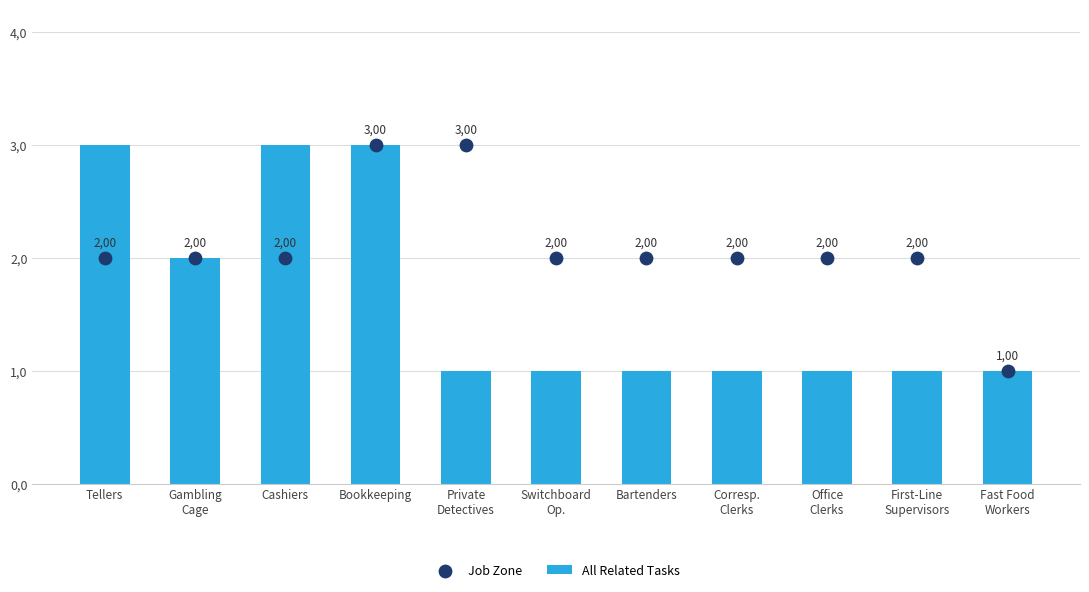

What is the total value across all series at Private
Detectives?

4